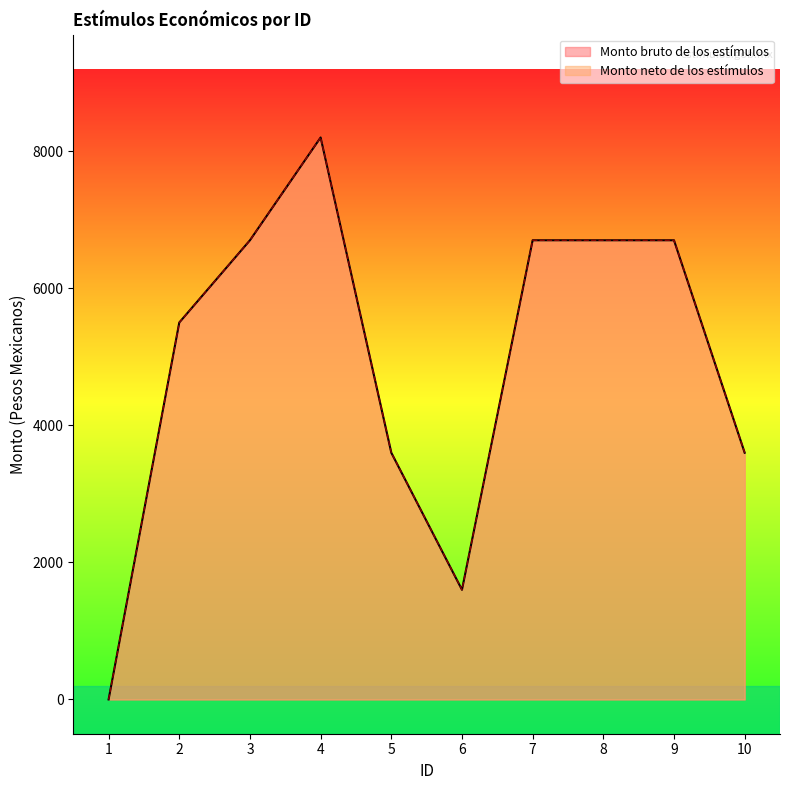

Where does the Monto neto de los estímulos series first go above 6700?

4